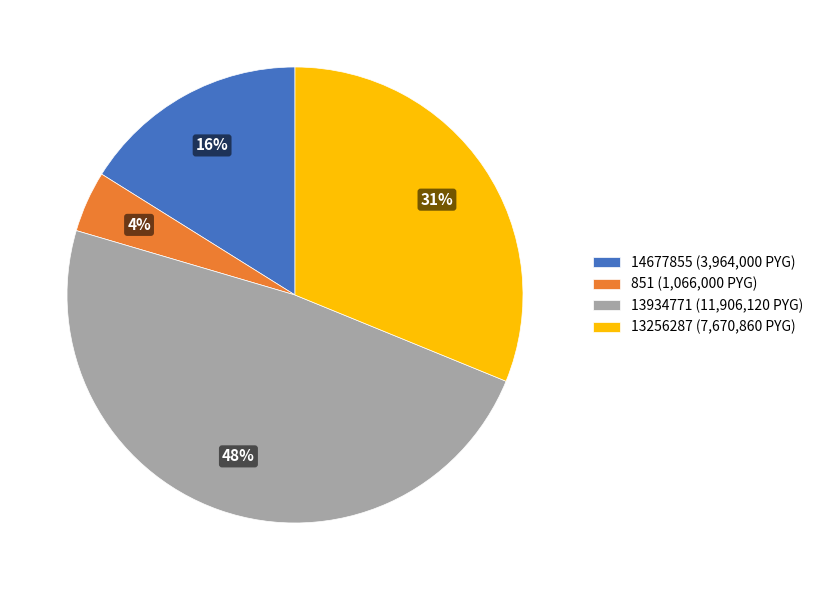

Which has a higher value, 13256287 (7,670,860 PYG) or 14677855 (3,964,000 PYG)?

13256287 (7,670,860 PYG)